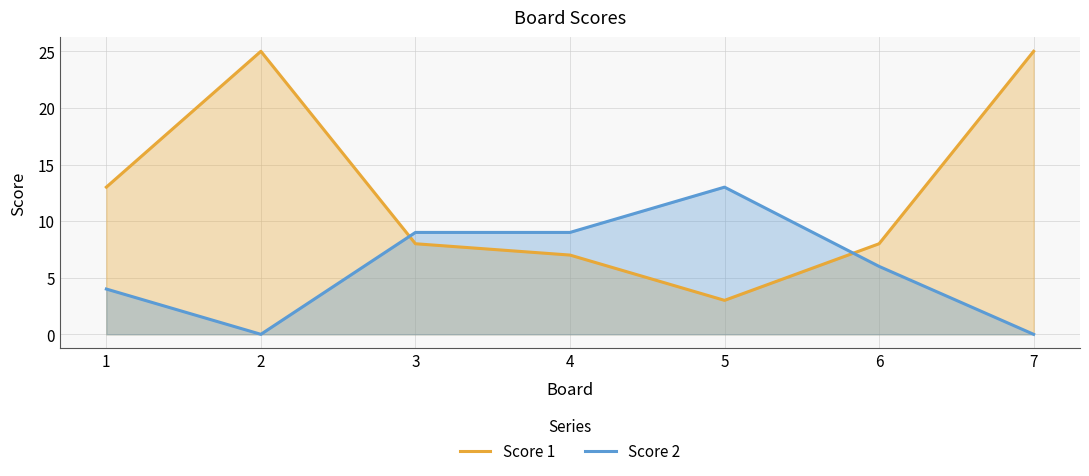

Reading left to right, extract all data points from this chart.

Score 1: 1=13	2=25	3=8	4=7	5=3	6=8	7=25
Score 2: 1=4	2=0	3=9	4=9	5=13	6=6	7=0